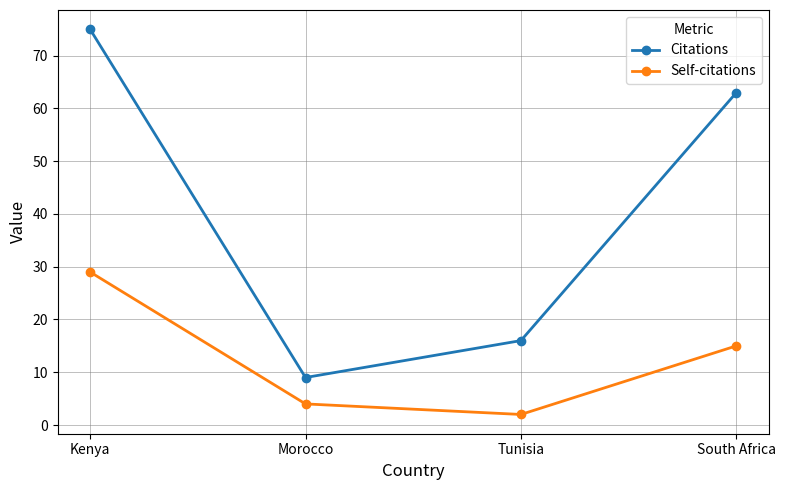

What is the maximum value for Self-citations?

29